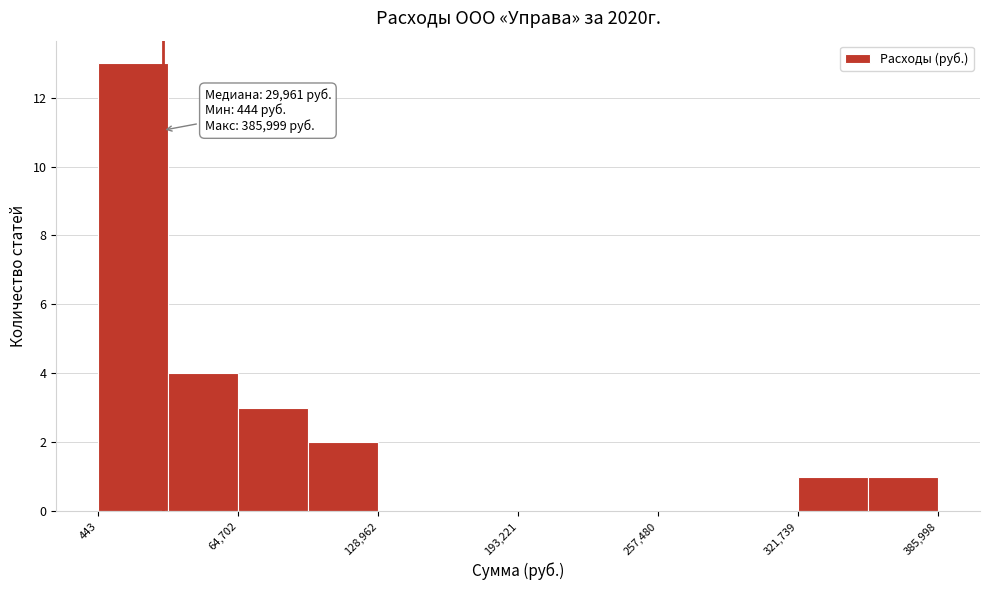

Around what value on the x-axis is the tallest bar? Give the approximate position of its centre, as read against the axis.

20000